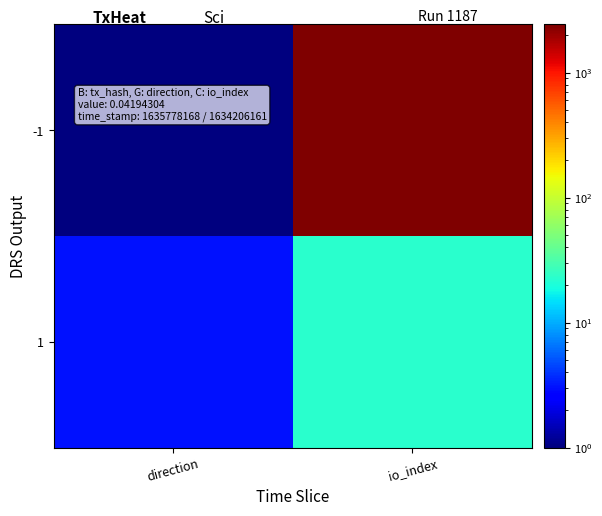

Count the number of categories in the chart.

2